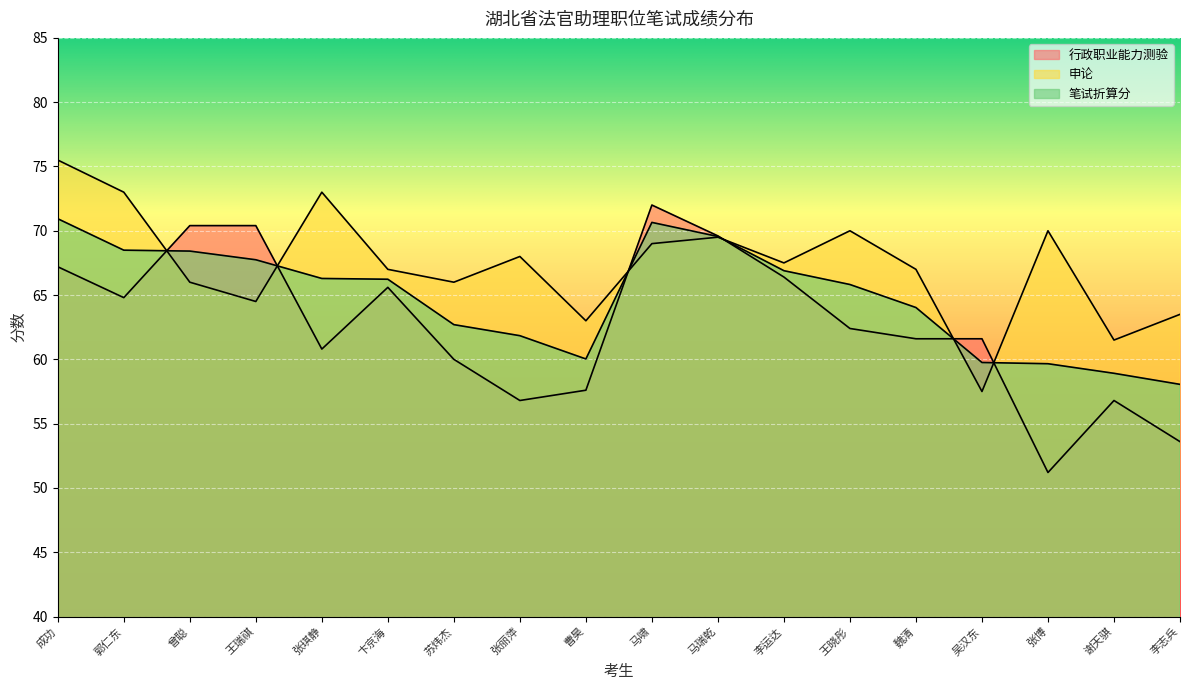

Is the value of 行政职业能力测验 at 苏炜杰 greater than the value of 笔试折算分 at 李运达?

No